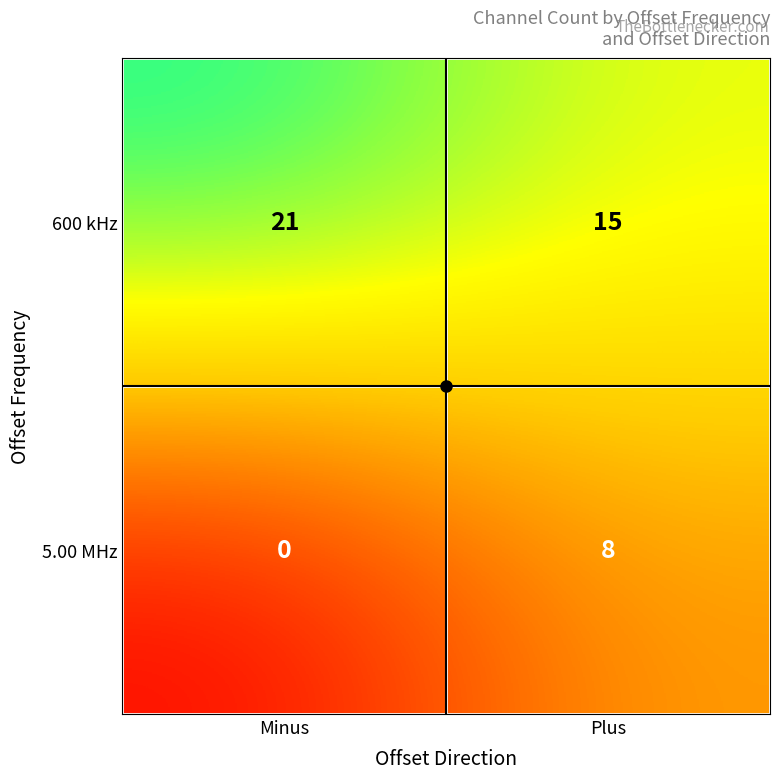

Which series has the largest total across all categories?

600 kHz